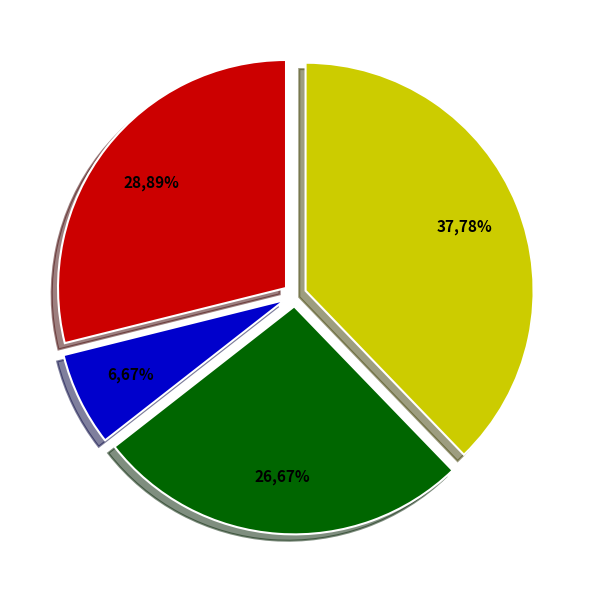

Does any single category account for the majority?

No